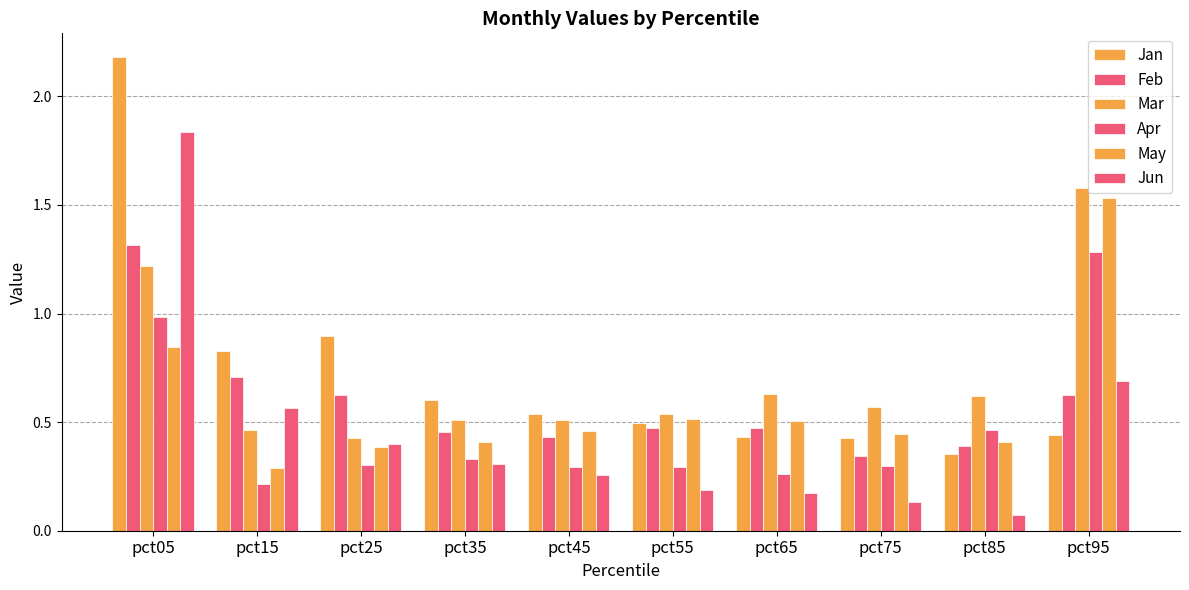

What is the value of the Mar bar at the 7th from the left?

0.6